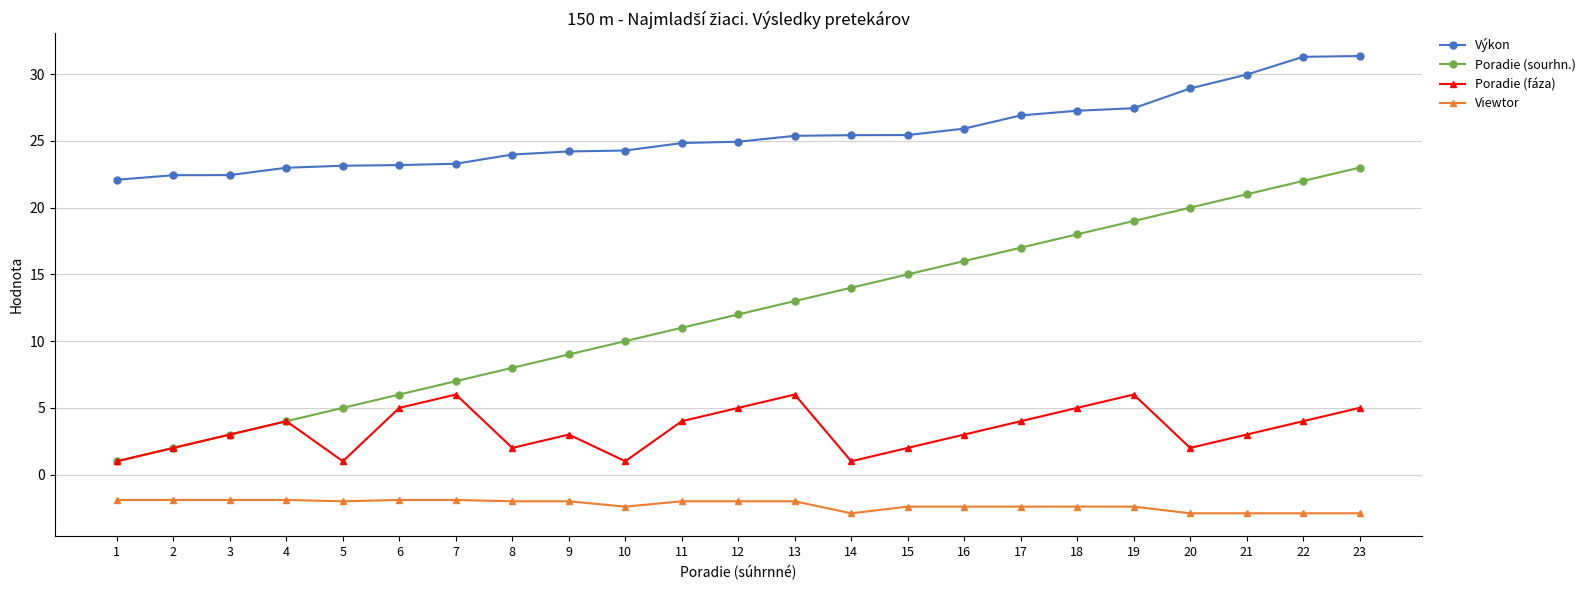

What is the value of the Viewtor point at the 2nd from the left?

-1.9